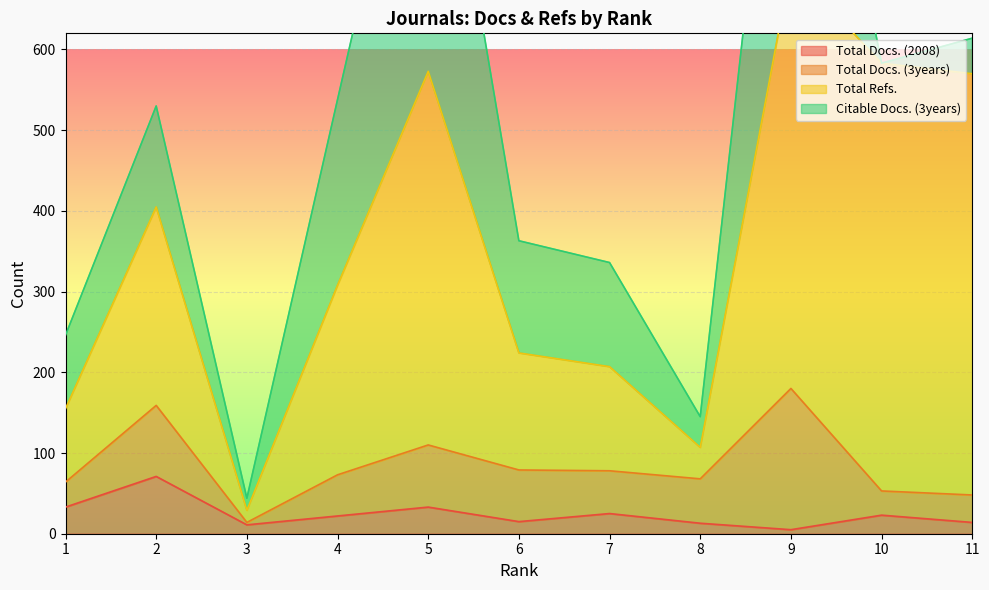

What is the value of the Total Docs. (2008) point at the 6th from the left?

15